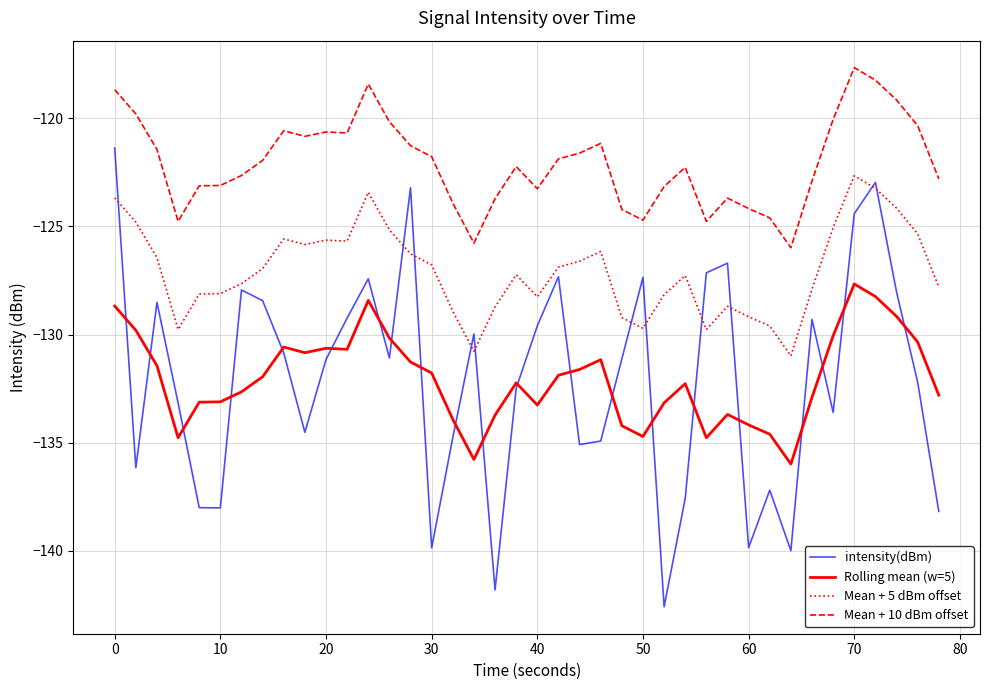

List the series in order of their peak value, highest first.

Mean + 10 dBm offset, intensity(dBm), Mean + 5 dBm offset, Rolling mean (w=5)